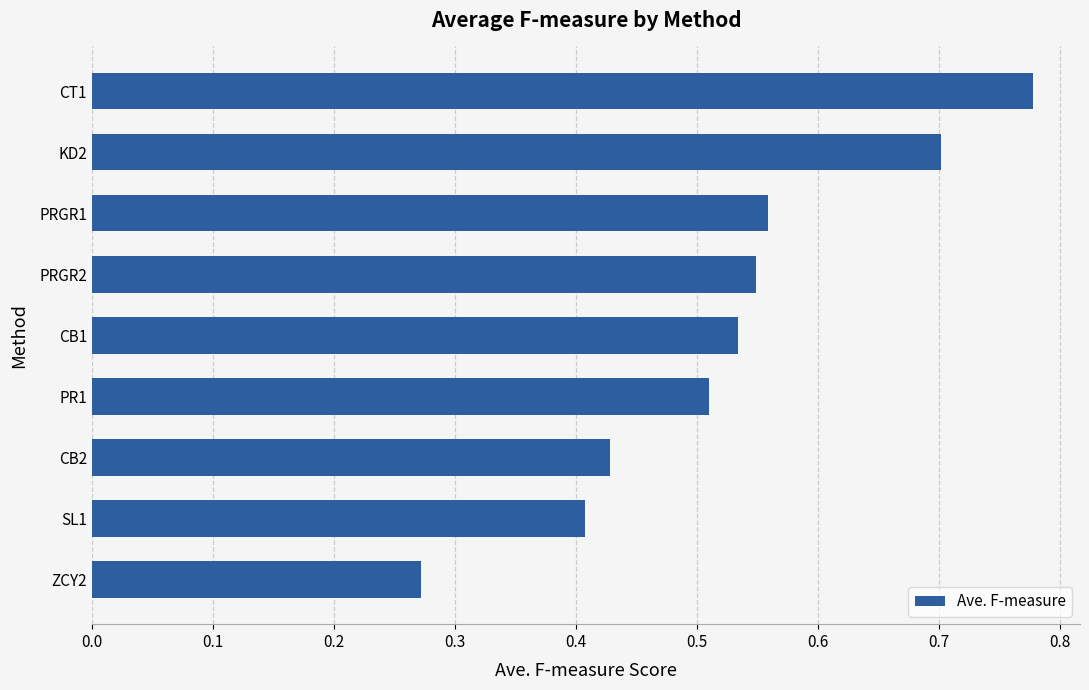

Rank the categories by value from highest to lowest.

CT1, KD2, PRGR1, PRGR2, CB1, PR1, CB2, SL1, ZCY2